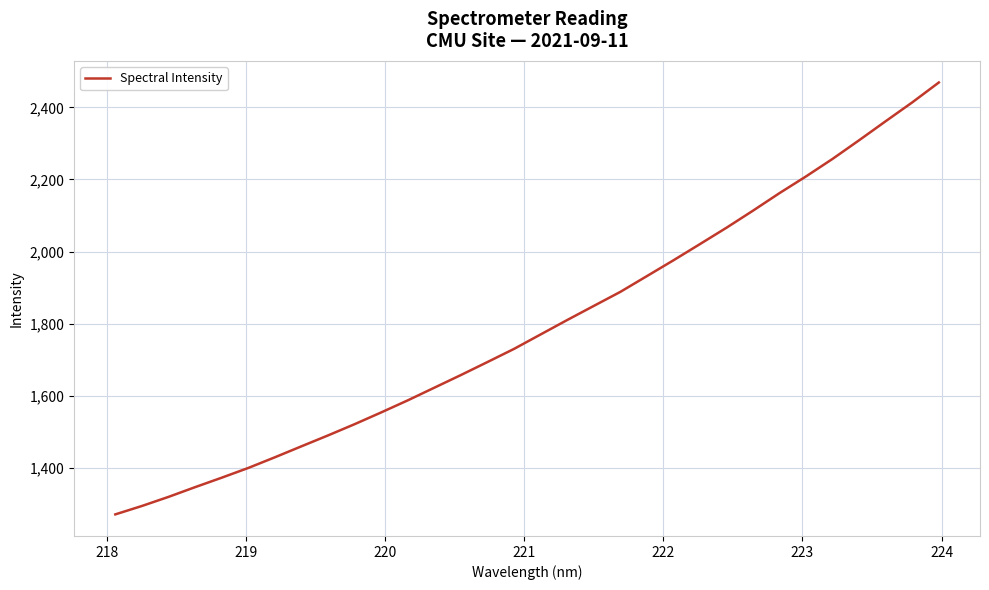

What is the difference between the maximum and minimum values?

1197.7